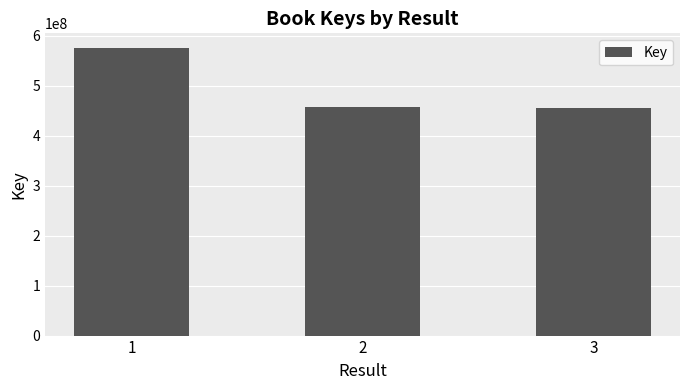

Where is the data nearest to the value 515613620?

2